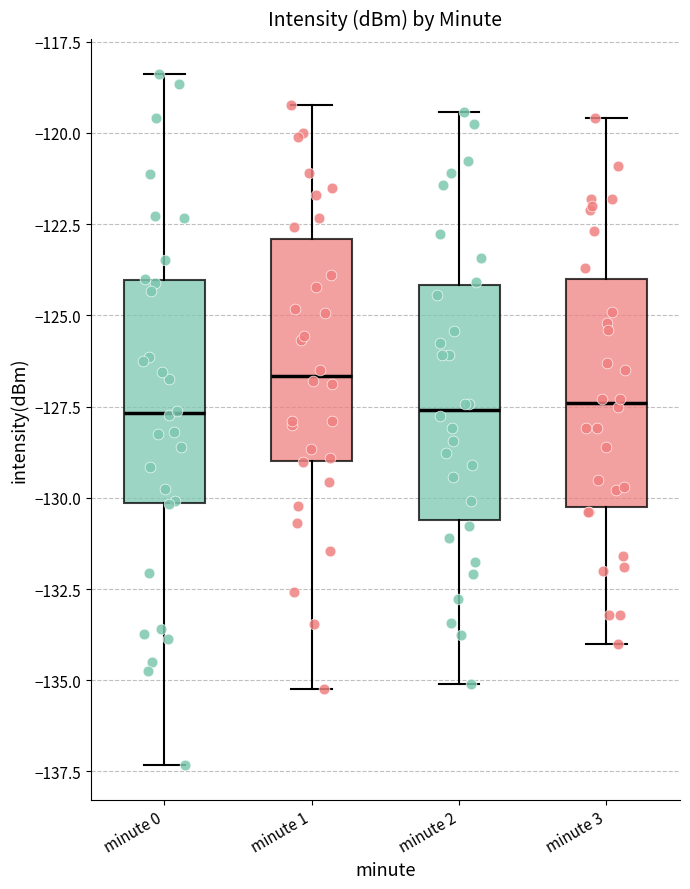

Where is the lower edge of the box for minute 1 on the y-axis? The values are not printed on the chart, so give them approximately, as read against the axis.

-129.0